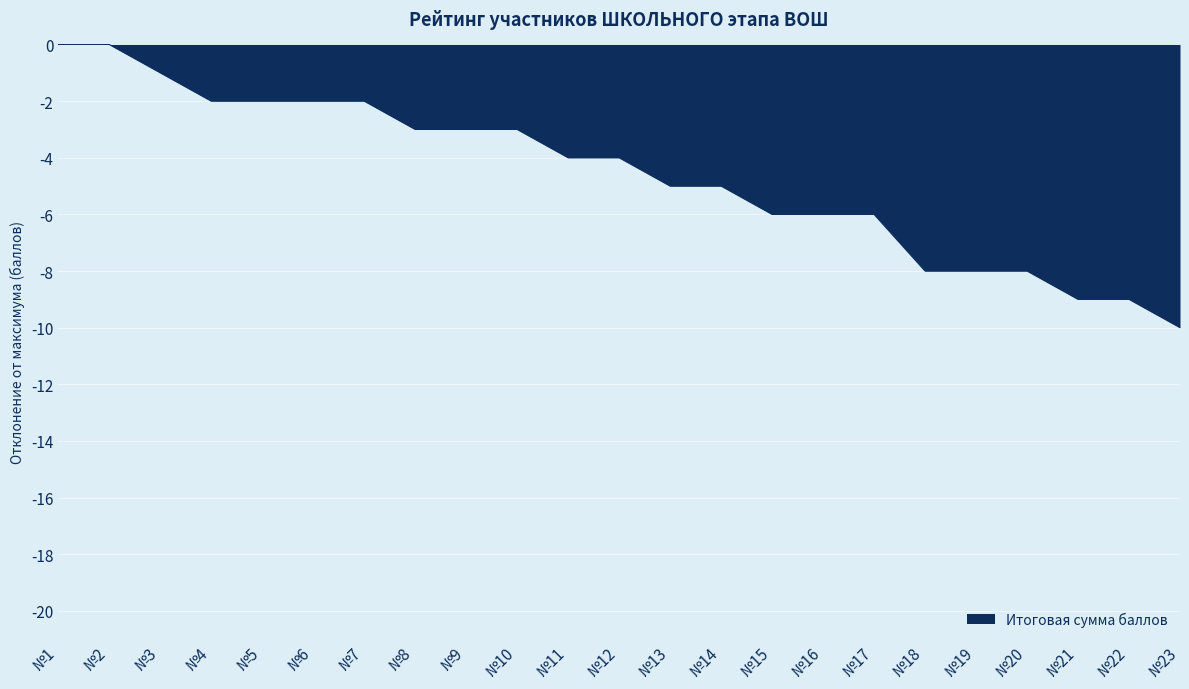

True or false: the data shows -2 at №20.

False